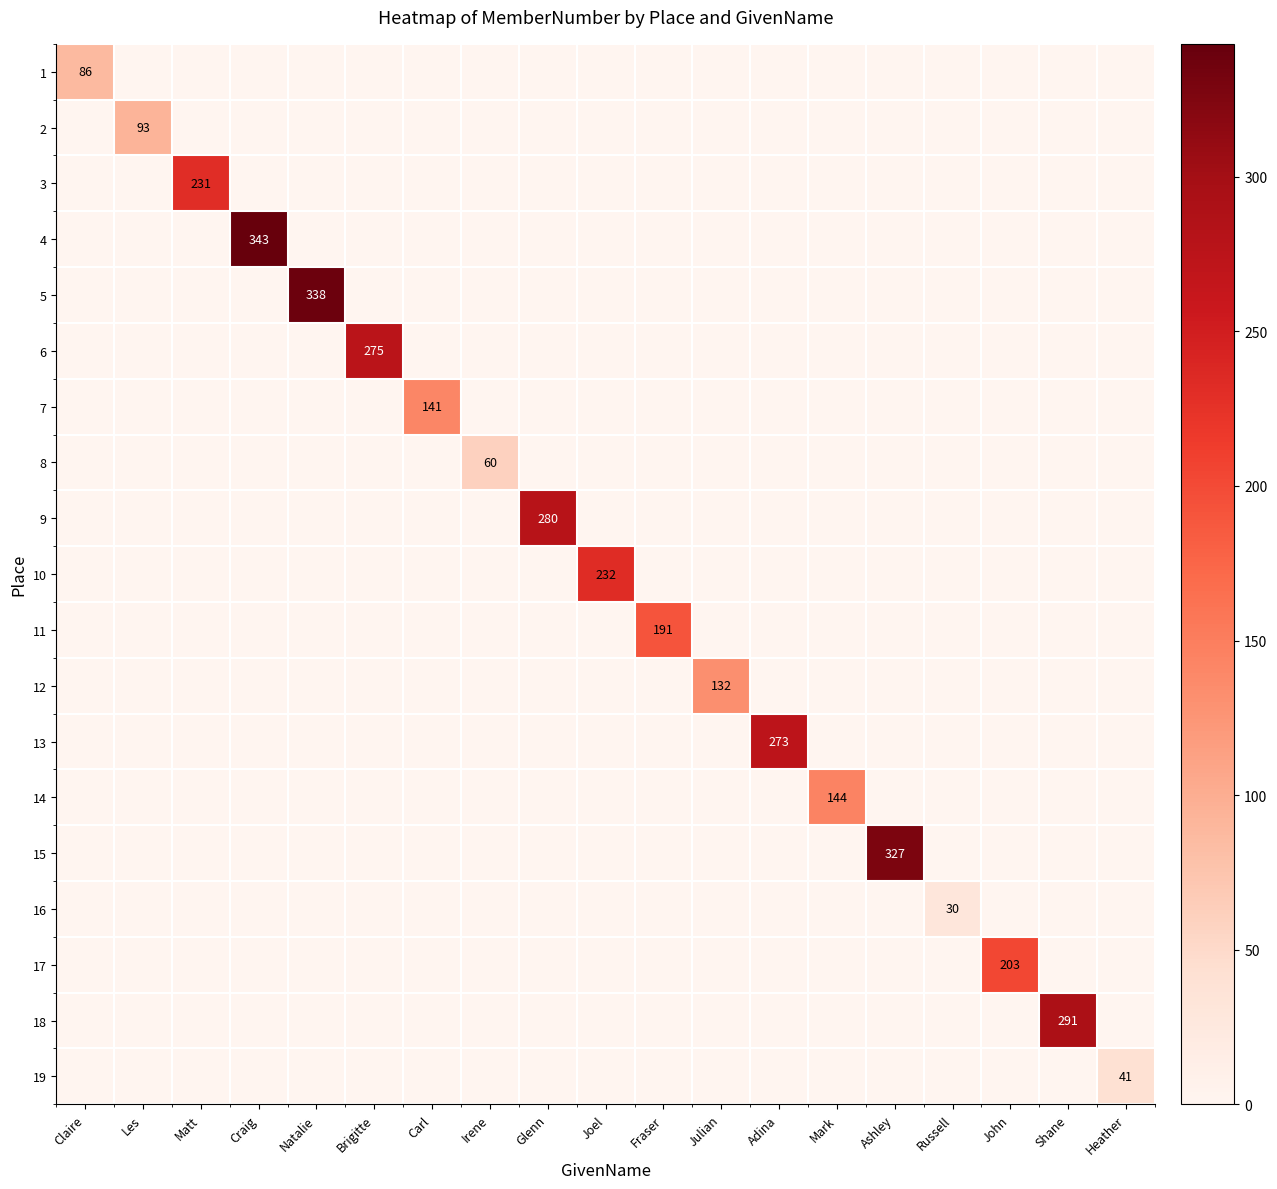

How many values in the 12 series exceed 0?

1